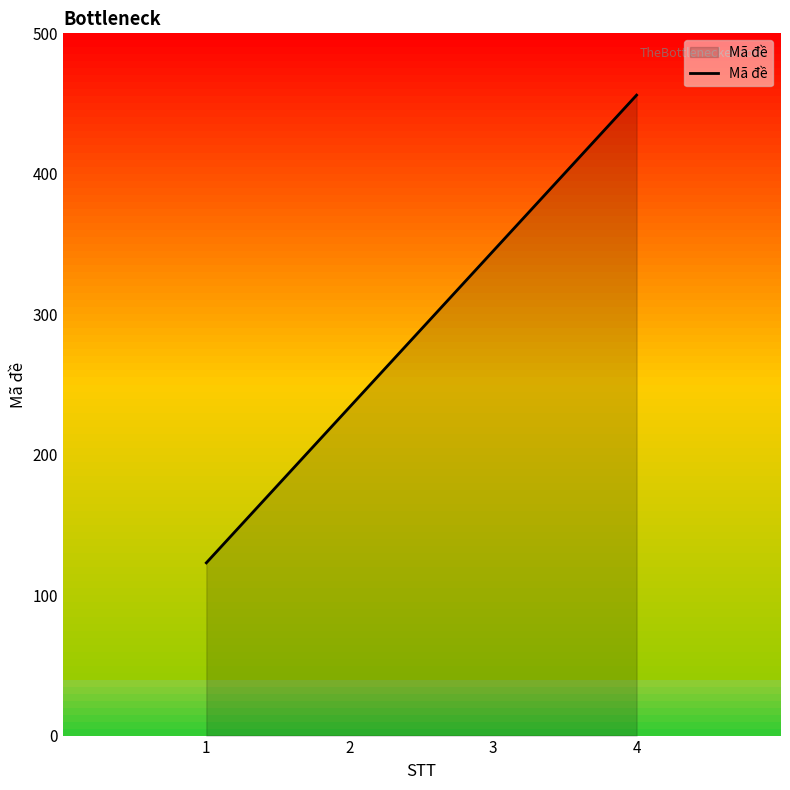

Read the value at 1, to the nearest 50.

100